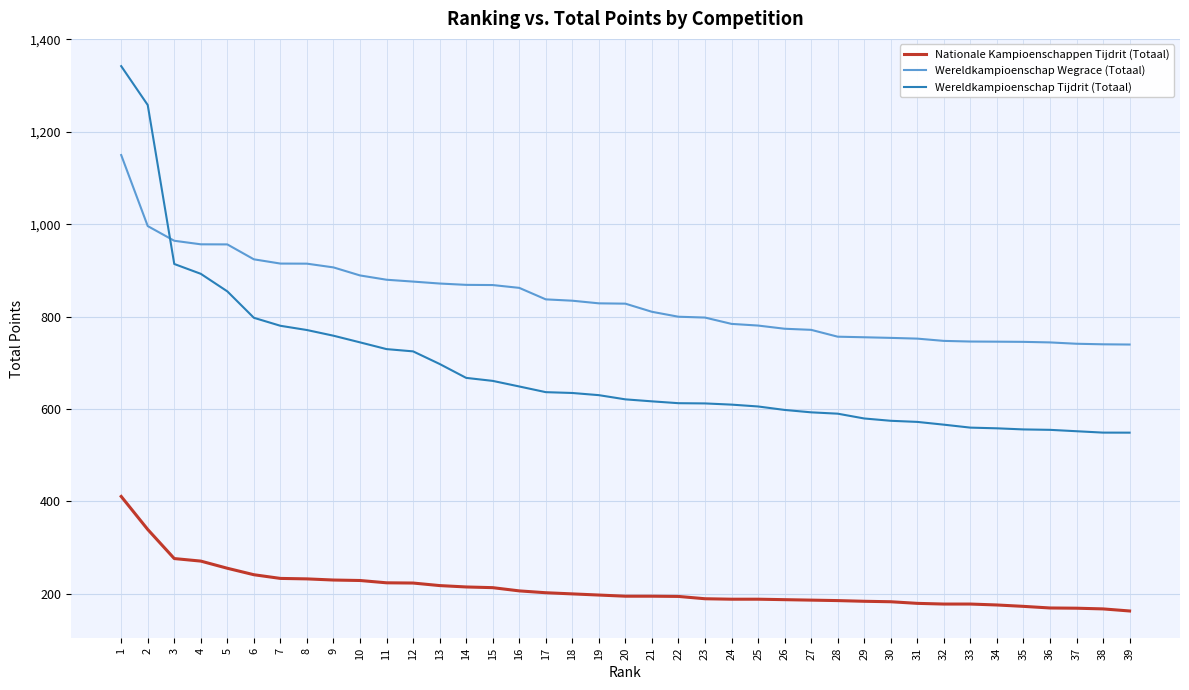

What is the lowest value of the Wereldkampioenschap Tijdrit (Totaal) series?

548.6